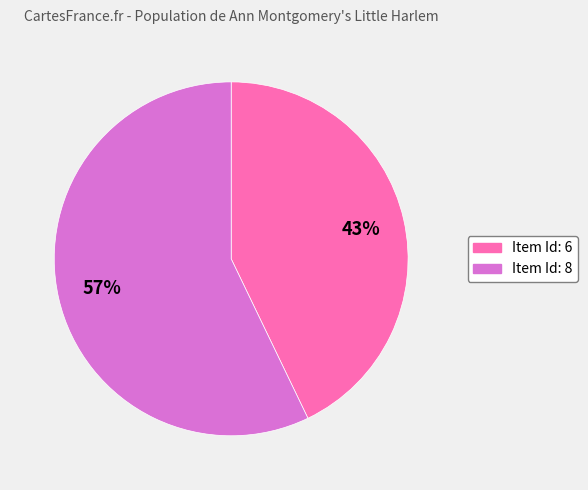

How many segments does this pie chart have?

2